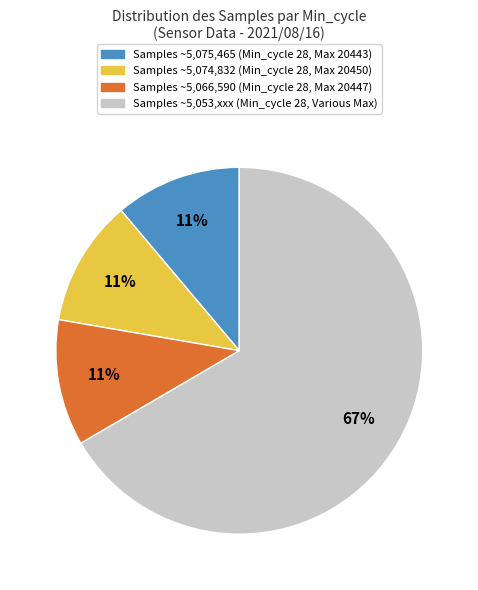

Is there a majority slice in this chart?

Yes